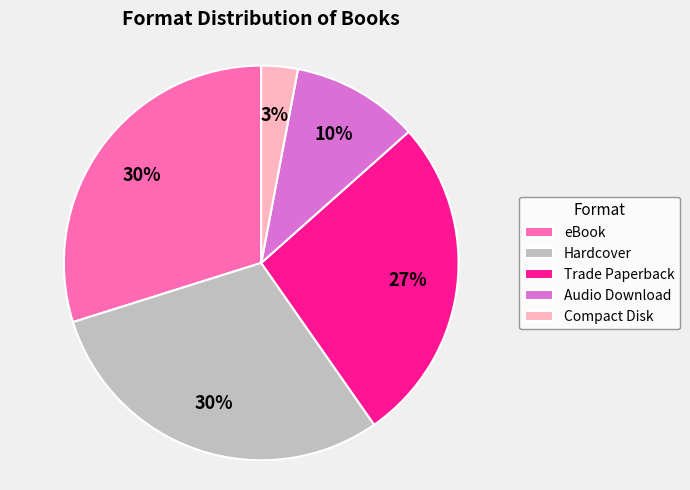

What is the smallest slice in the pie chart?

Compact Disk